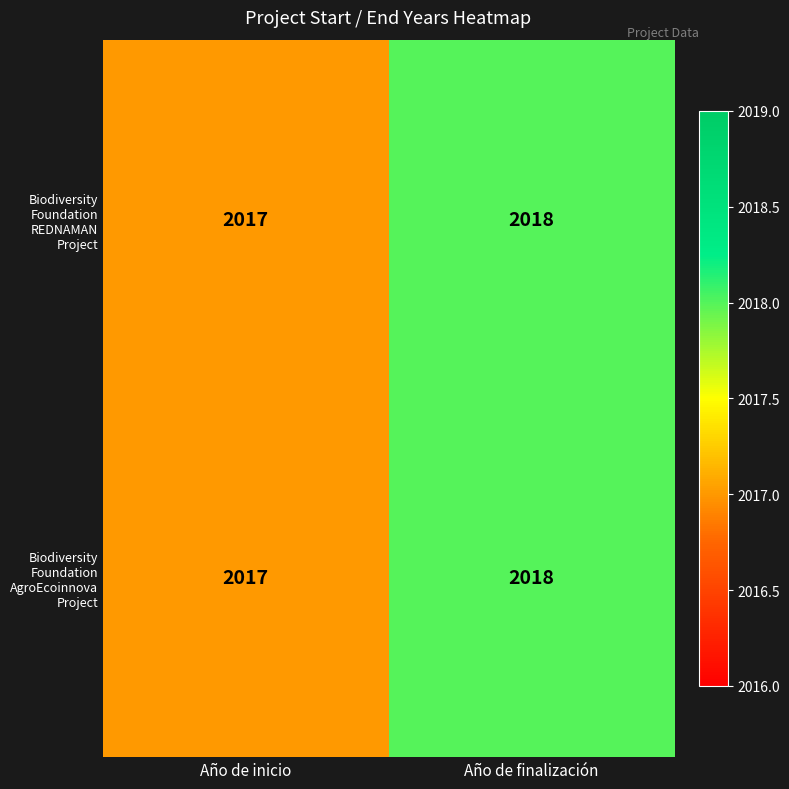

What is the sum of all Biodiversity Foundation REDNAMAN Project values?

4035